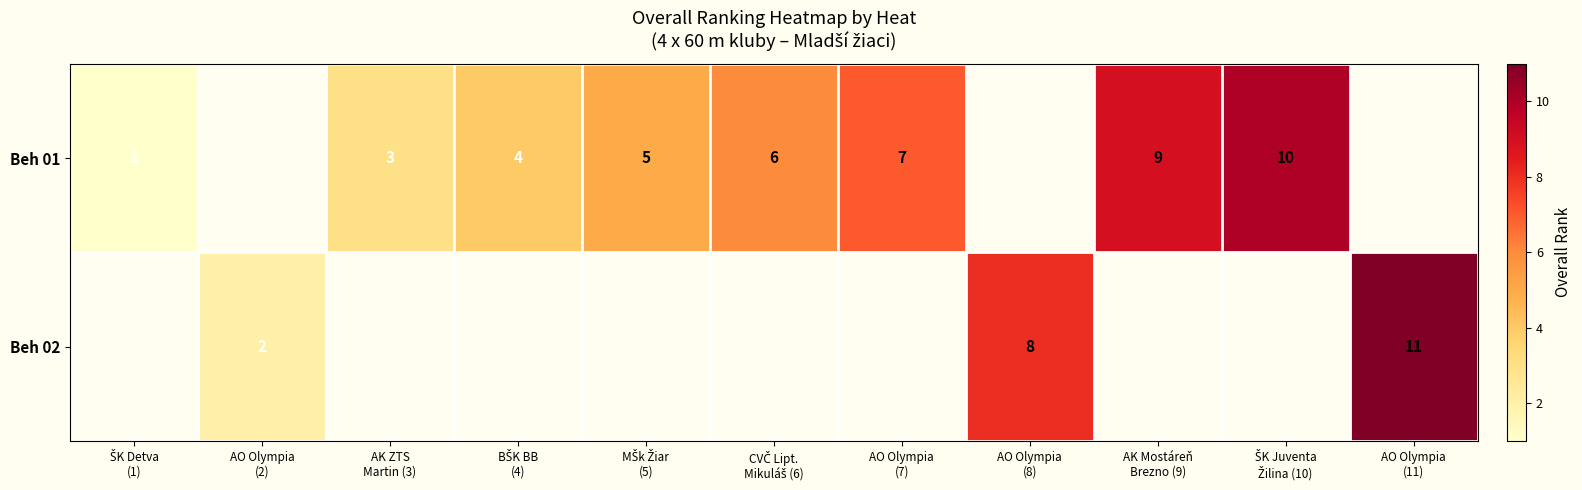

What is the maximum value shown in the chart?

11.0